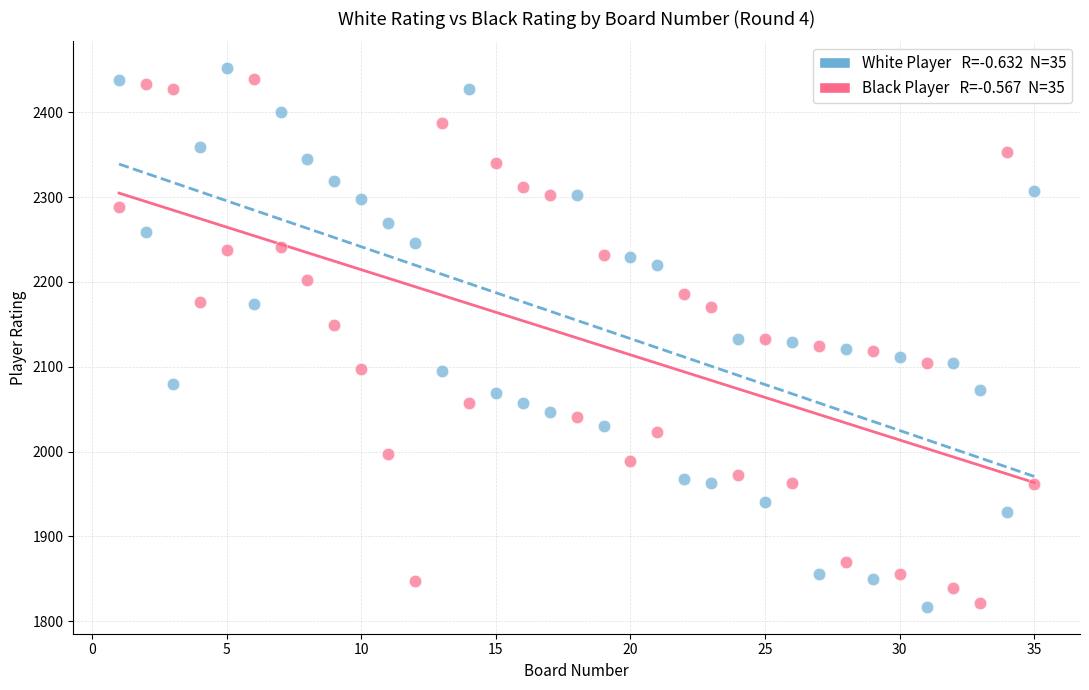

Across all data points, what is the range of Y values (max minus min)?

635